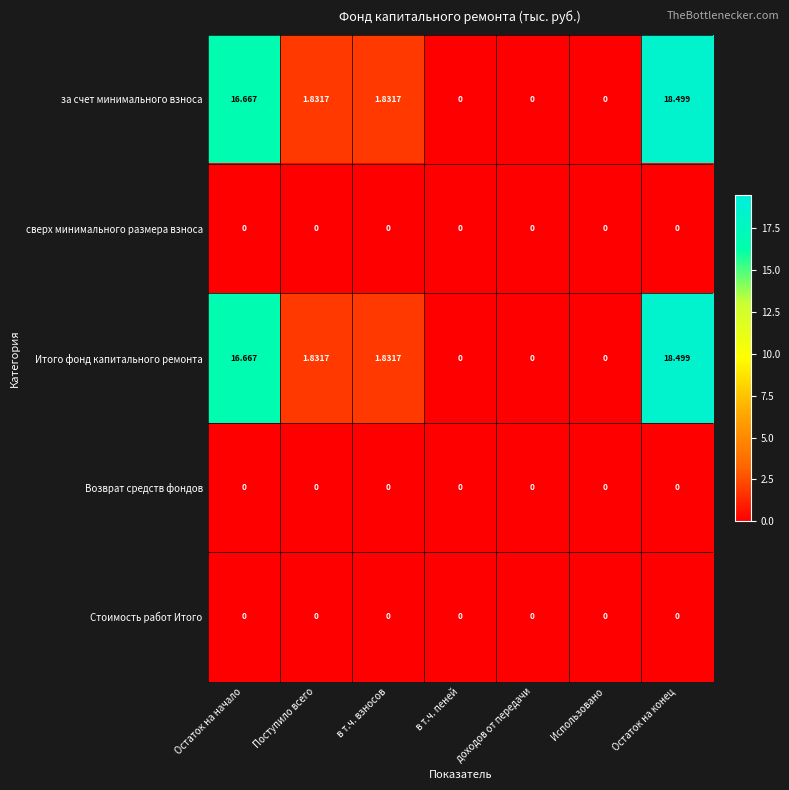

Is the value of за счет минимального взноса at в т.ч. взносов greater than the value of Стоимость работ Итого at в т.ч. пеней?

Yes